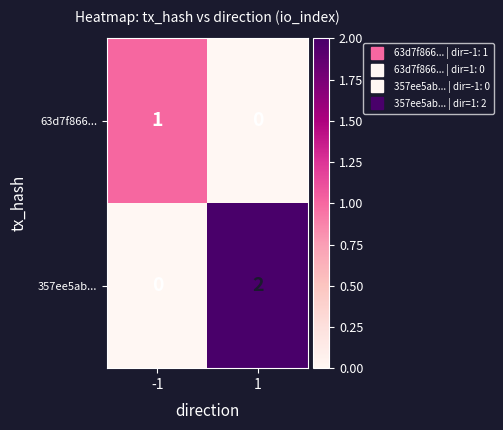

Reading left to right, what are all the values shown in this chart?

63d7f866...: -1=1	1=0
357ee5ab...: -1=0	1=2